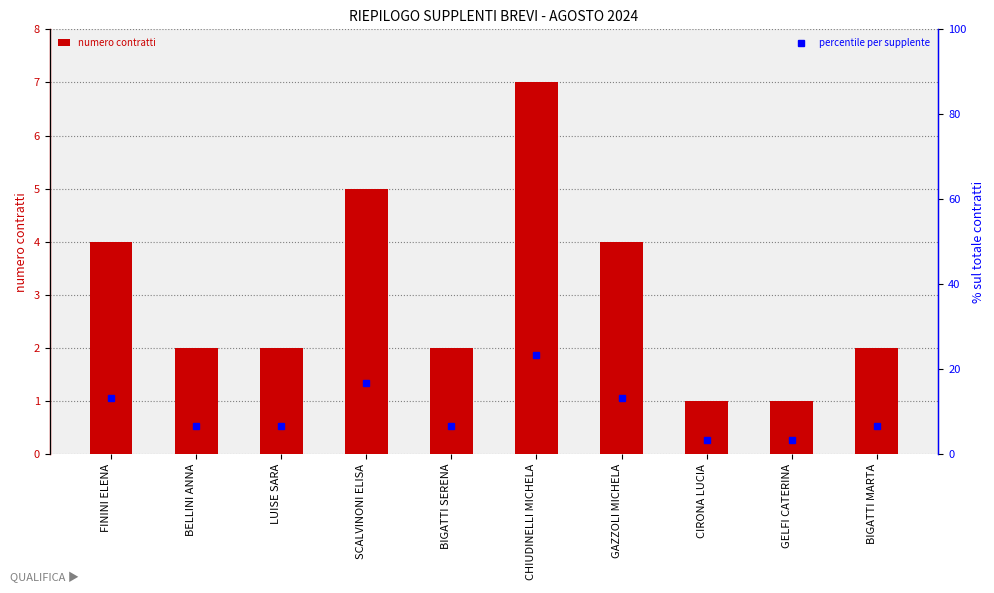

At which label is numero contratti closest to 4?

FININI ELENA